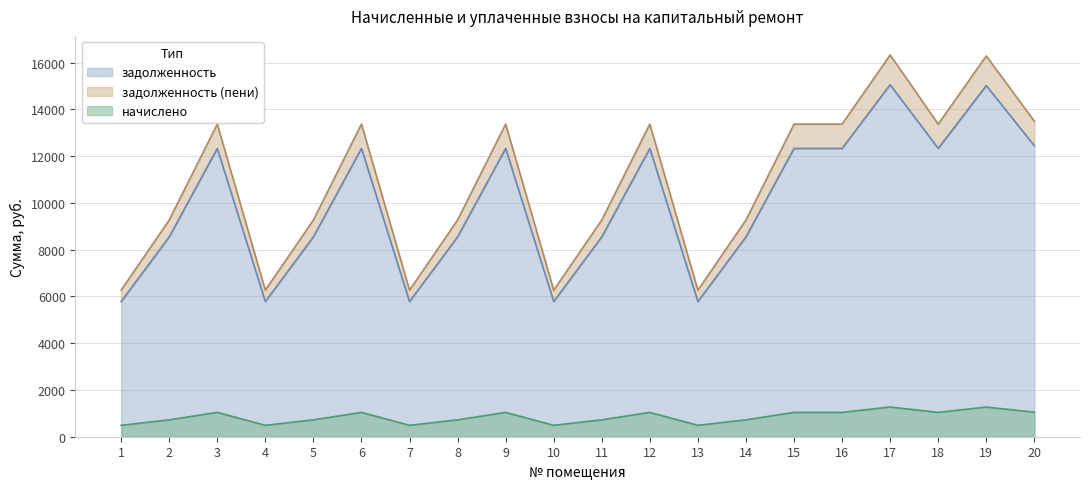

What is the difference between the highest and lowest values at 1?

5779.2